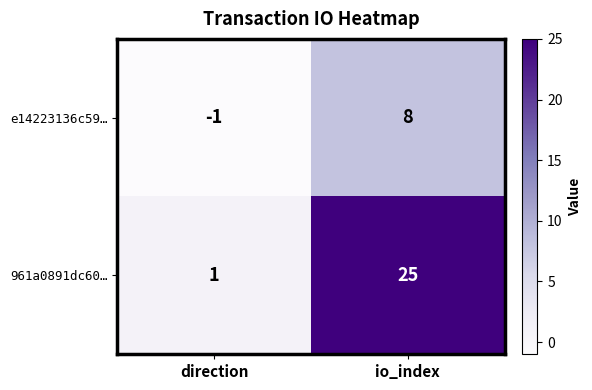

Rank the series by their average value, from lowest to highest.

e14223136c59…, 961a0891dc60…